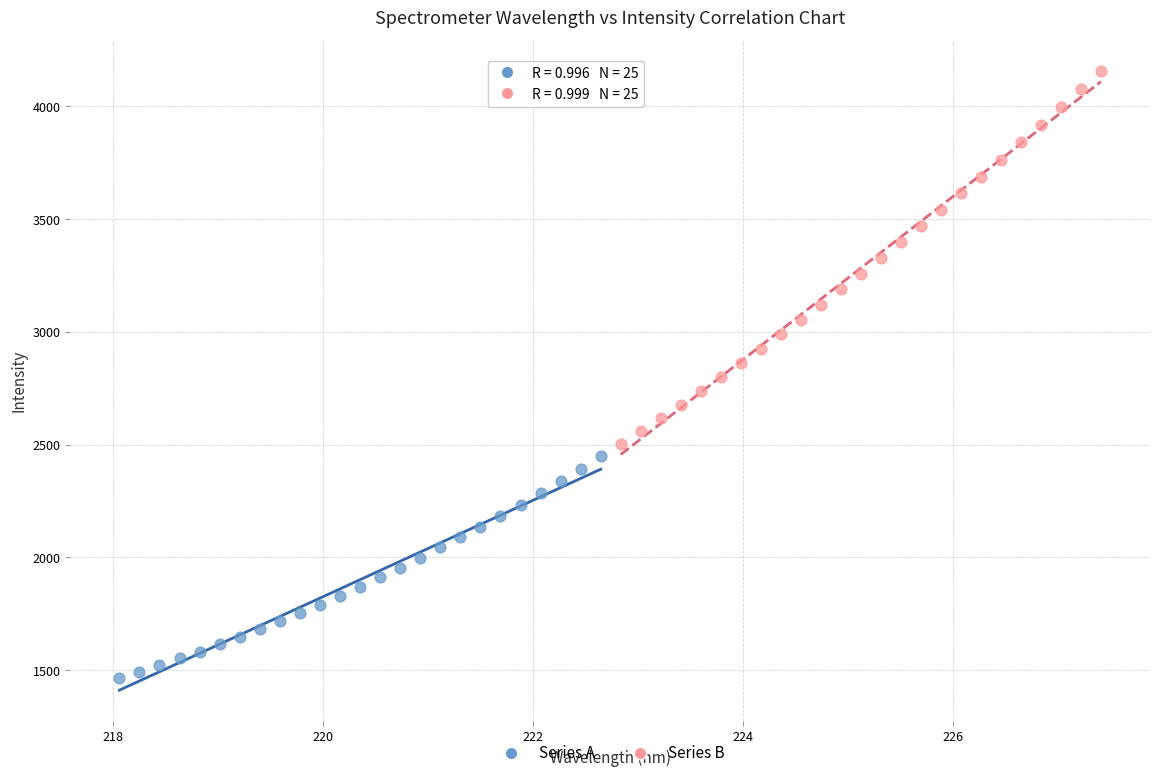

Which series reaches the maximum Y coordinate?

Series B